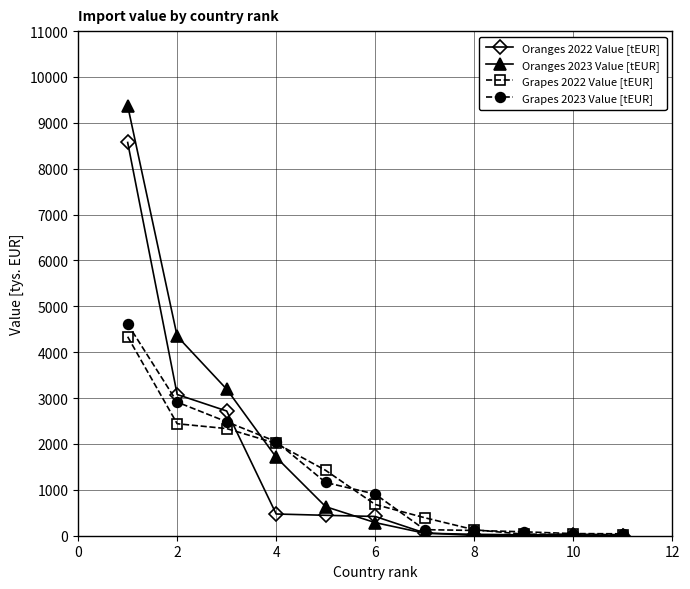

What is the maximum value shown in the chart?

9372.2